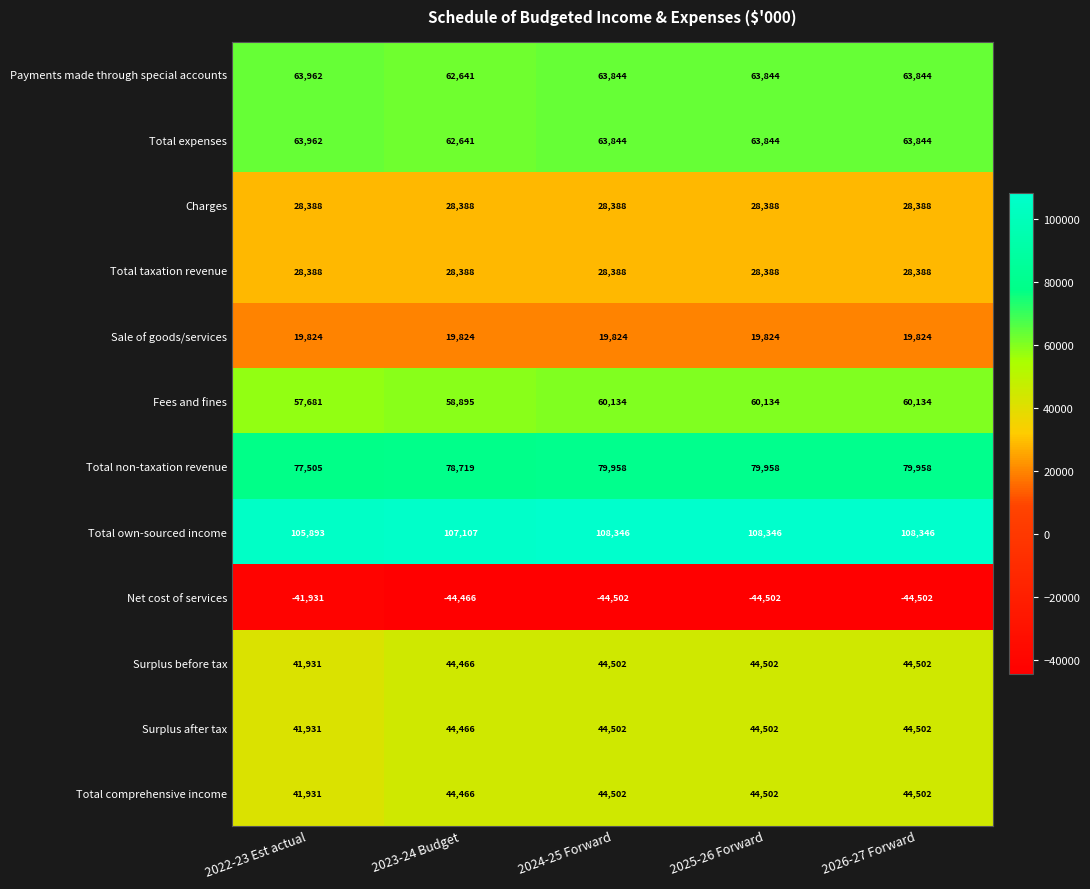

What is the spread (max minus min) of values at 2022-23 Est actual?

147824